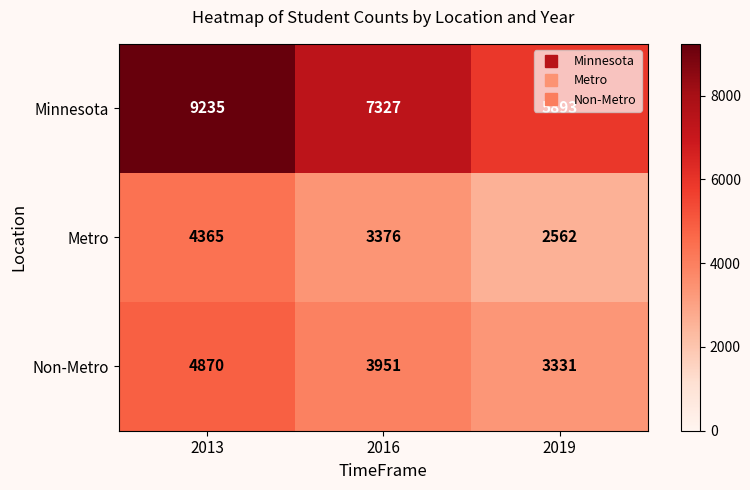

True or false: Non-Metro has a value of 3331 at 2019.

True